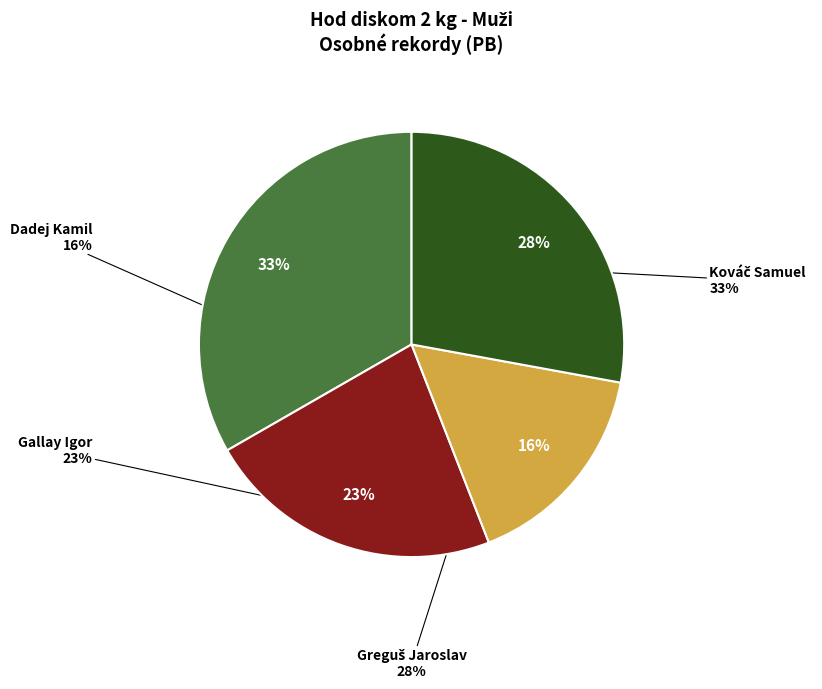

What portion of the pie excludes Kováč Samuel?

66.7%